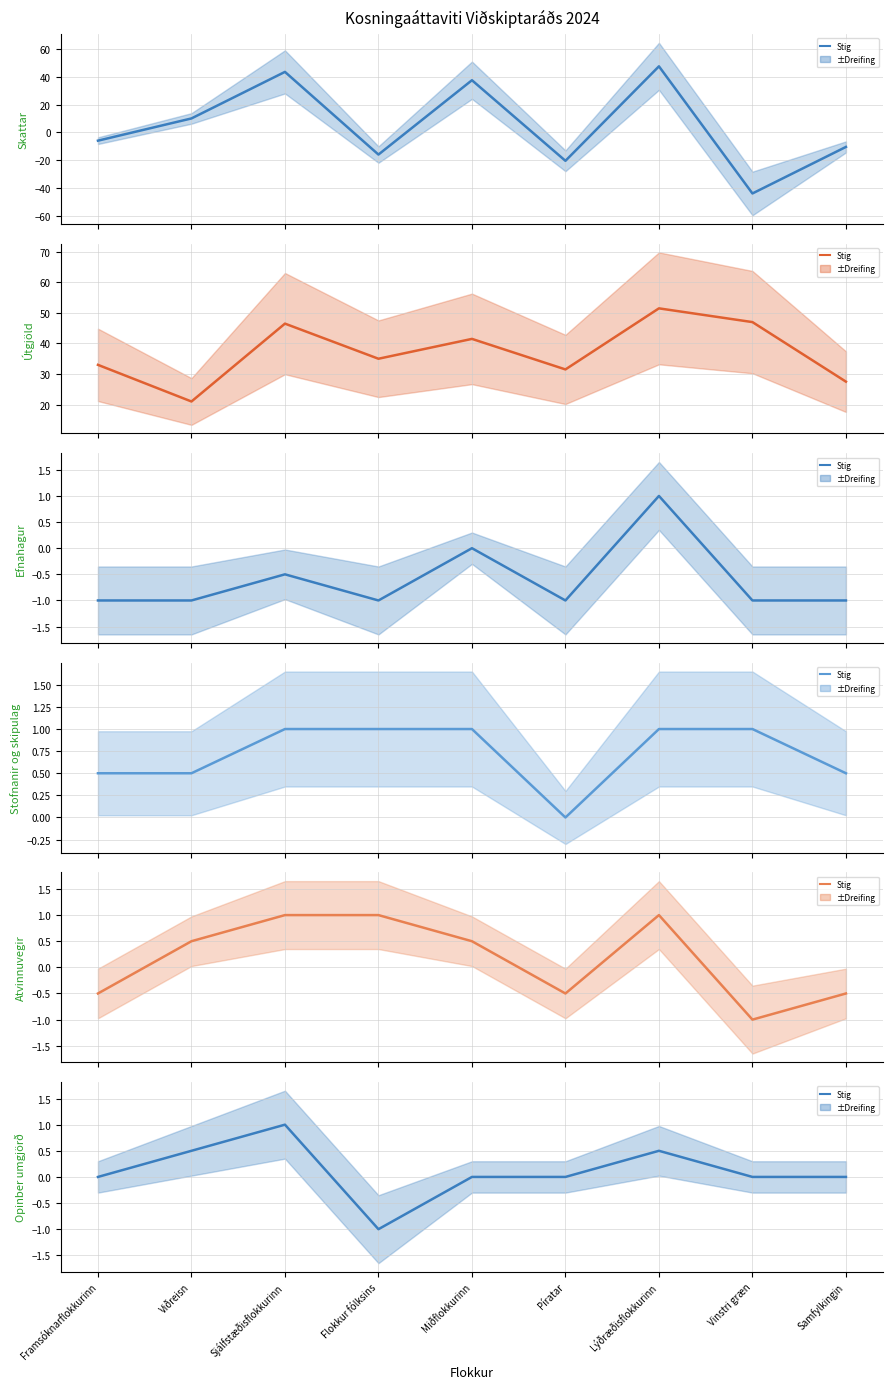

What is the difference between the Opinber umgjörð values at Píratar and Flokkur fólksins?

1.0